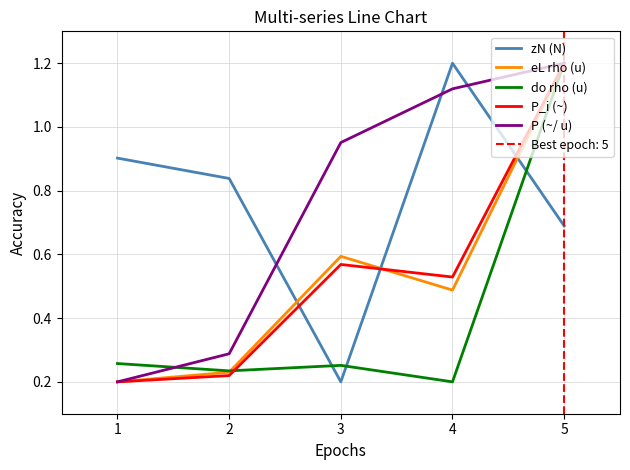

Which series has the widest spread of values?

zN (N)